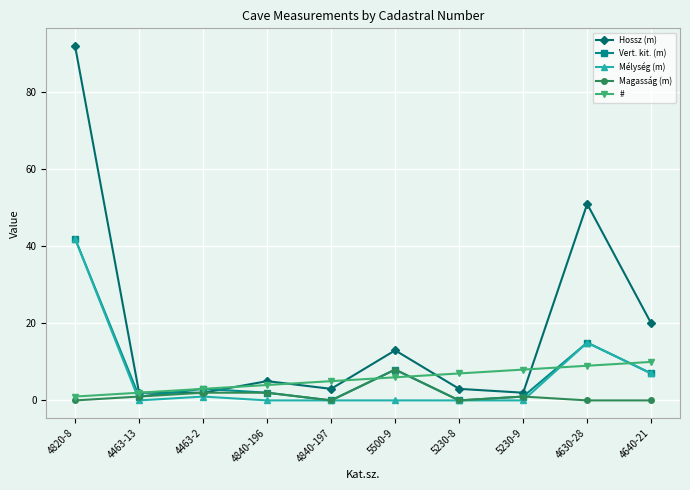

At which category is the sum across all series the highest?

4820-8